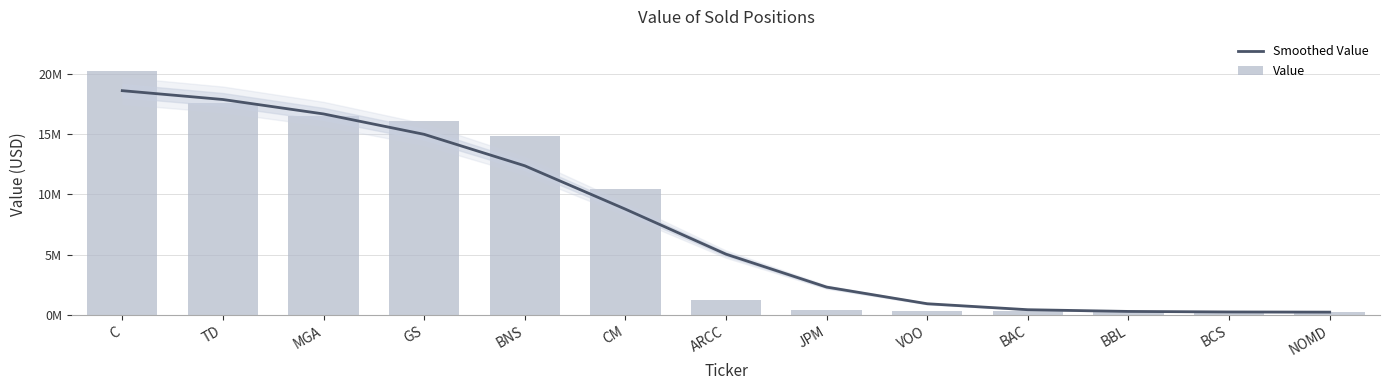

Rank the categories by Value value from highest to lowest.

C, TD, MGA, GS, BNS, CM, ARCC, JPM, VOO, BAC, BBL, BCS, NOMD